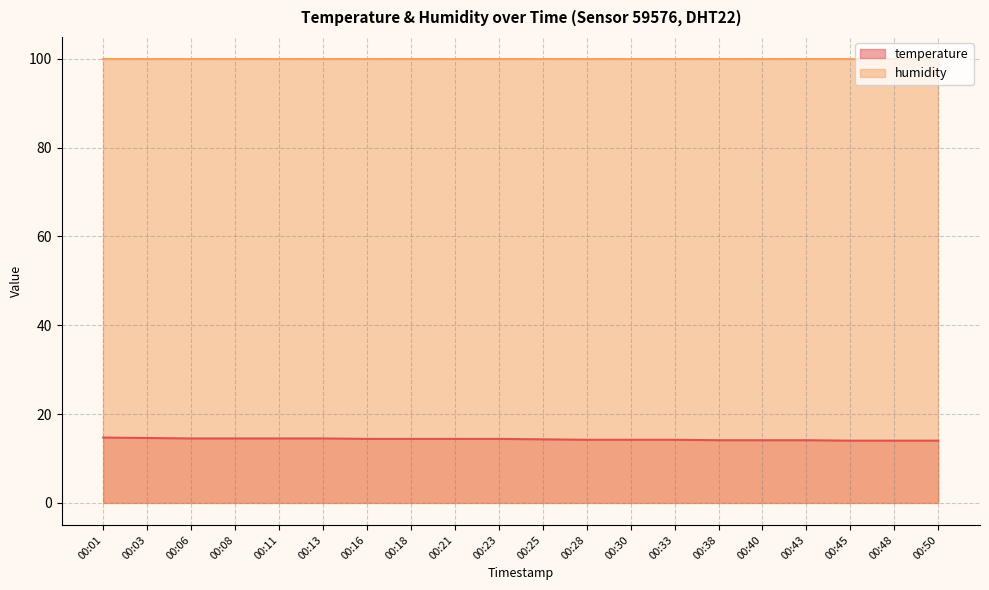

The chart shows a value of 14.5 at 00:06. True or false?

True